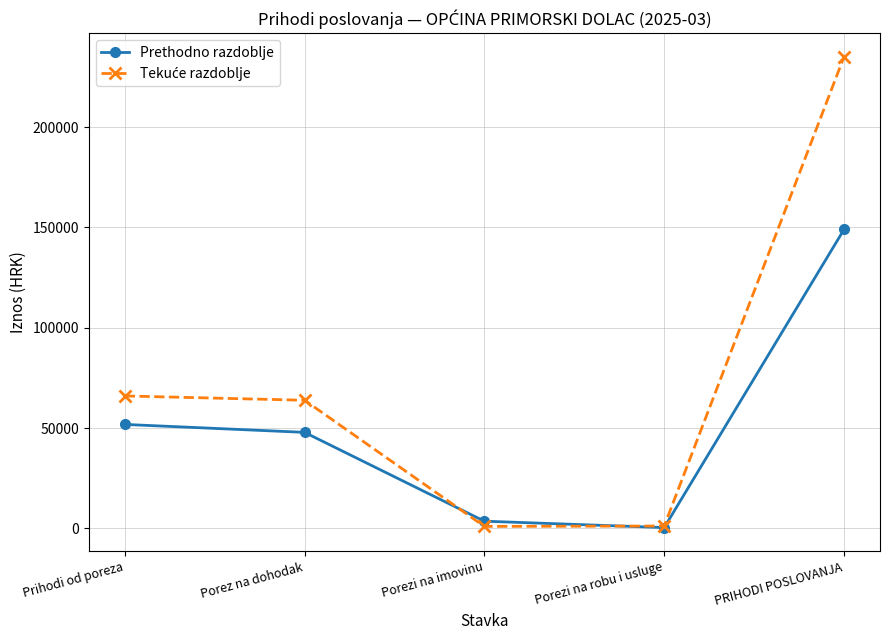

Is this an area chart (filled region under the line)?

No